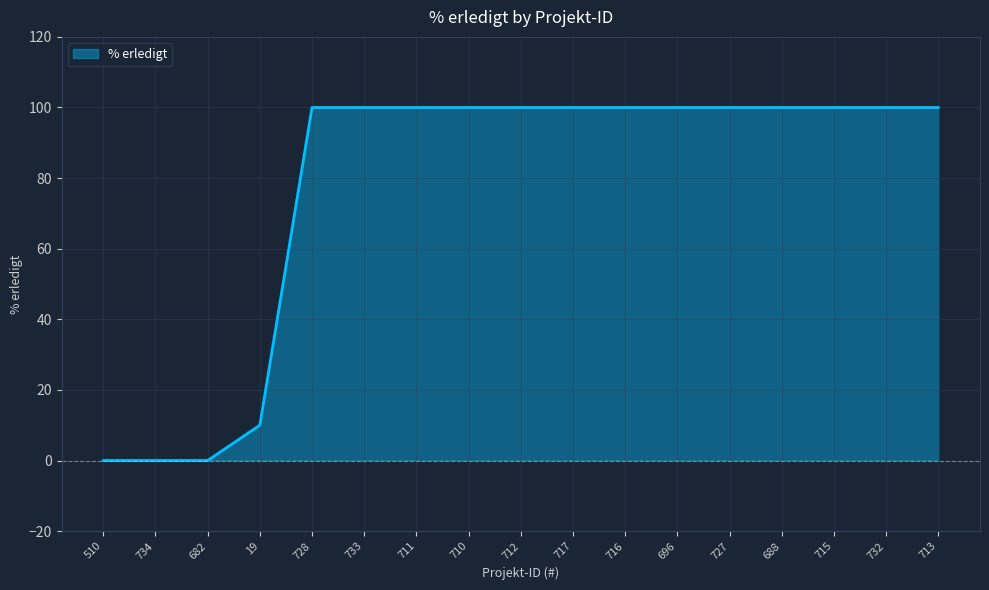

The value at 717 is 100. True or false?

True